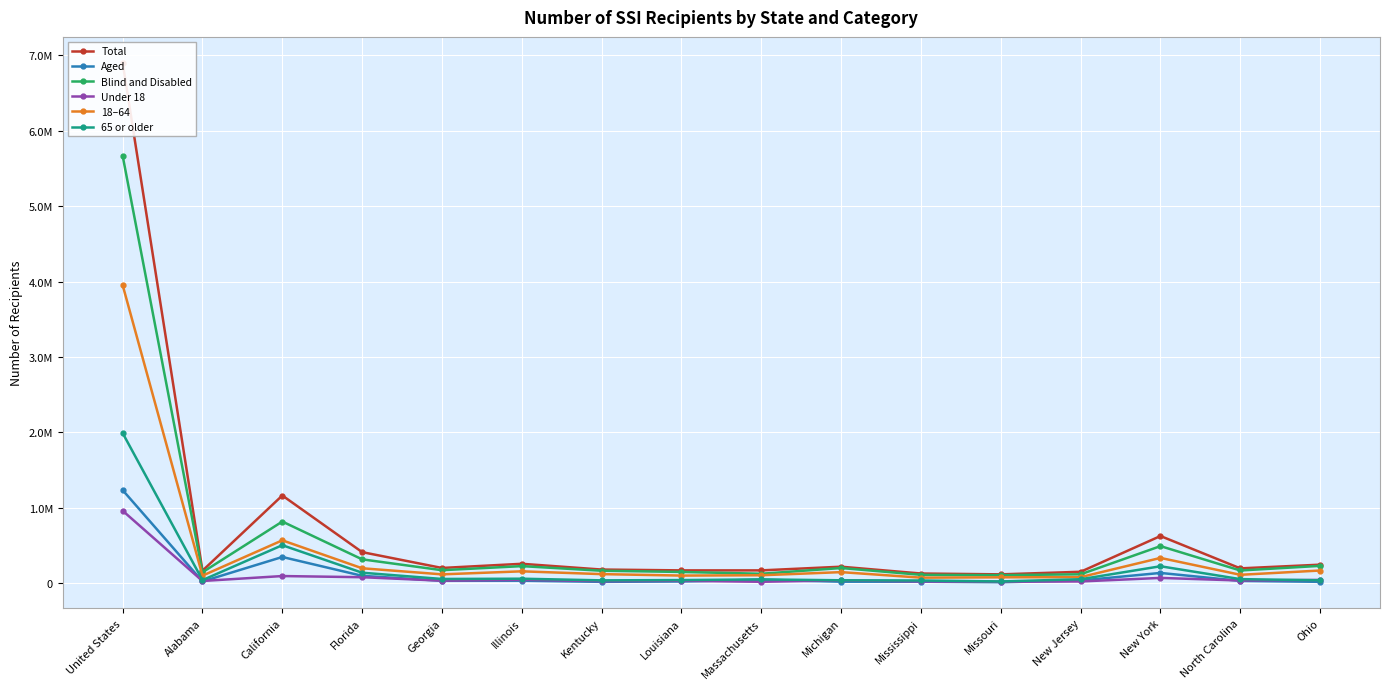

True or false: Under 18 has more than 1 interior local peaks.

True